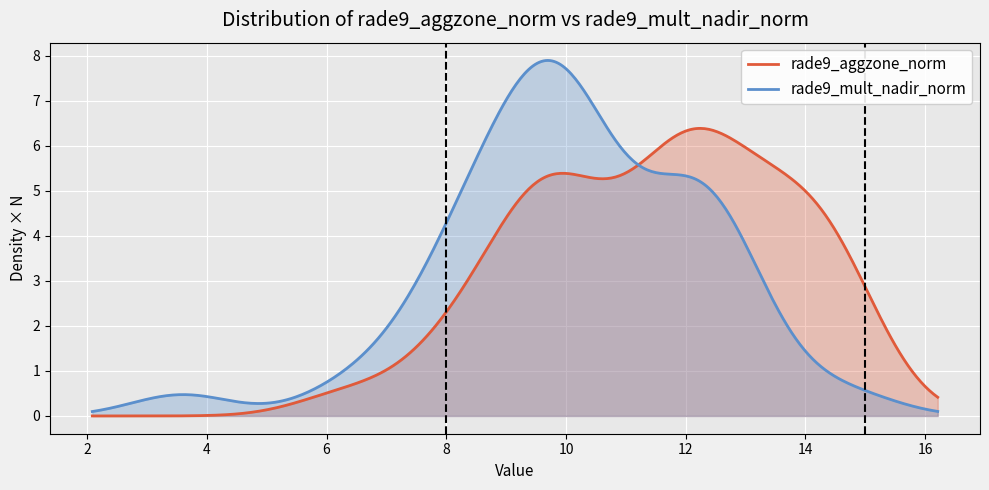

What is the maximum value for rade9_aggzone_norm?

6.4